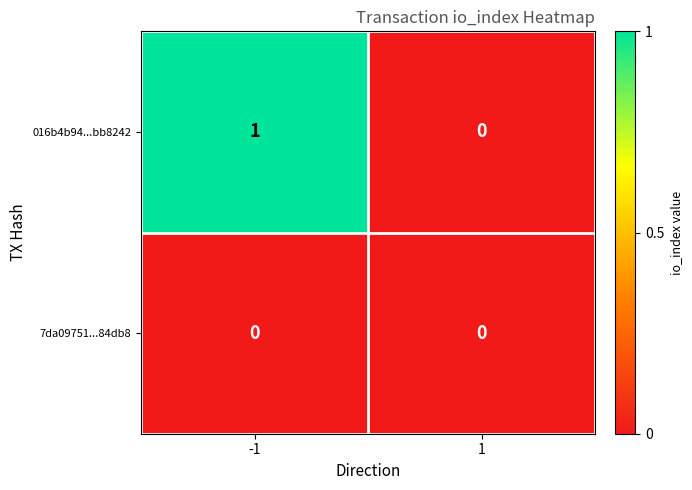

Which series has the largest total across all categories?

016b4b94...bb8242